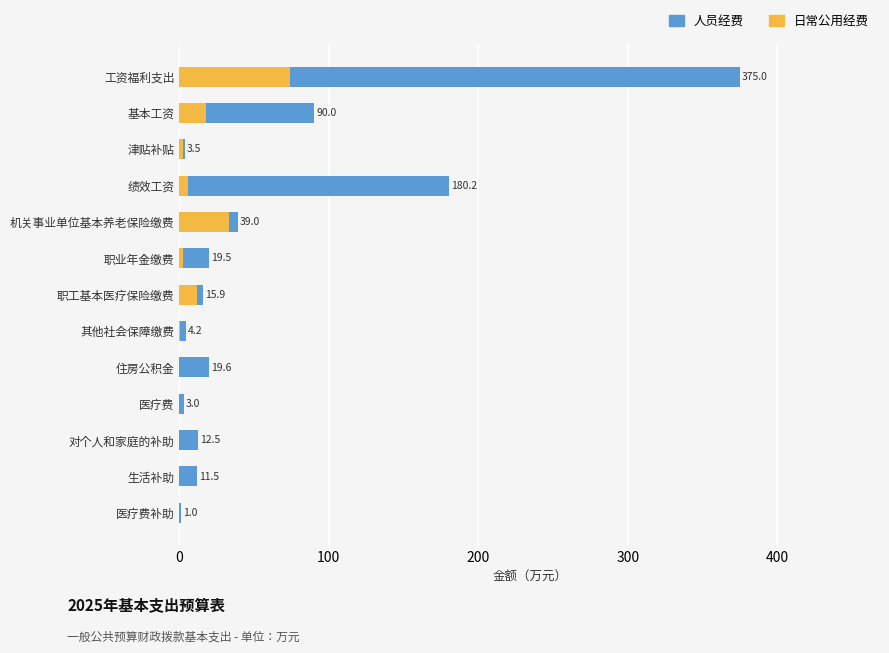

How many groups of bars are there?

13